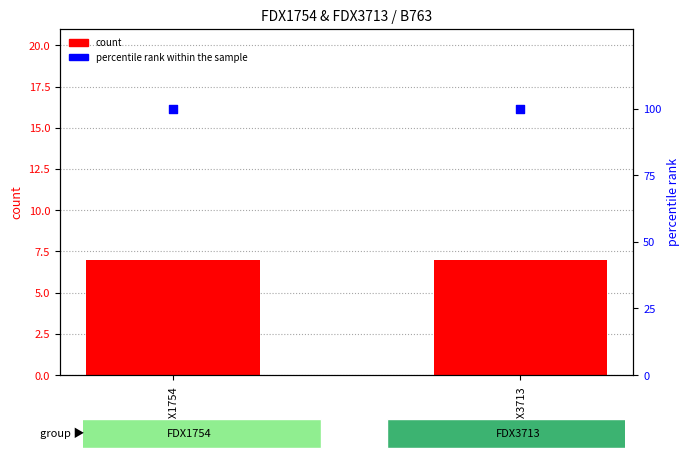

At which category is the sum across all series the highest?

FDX1754